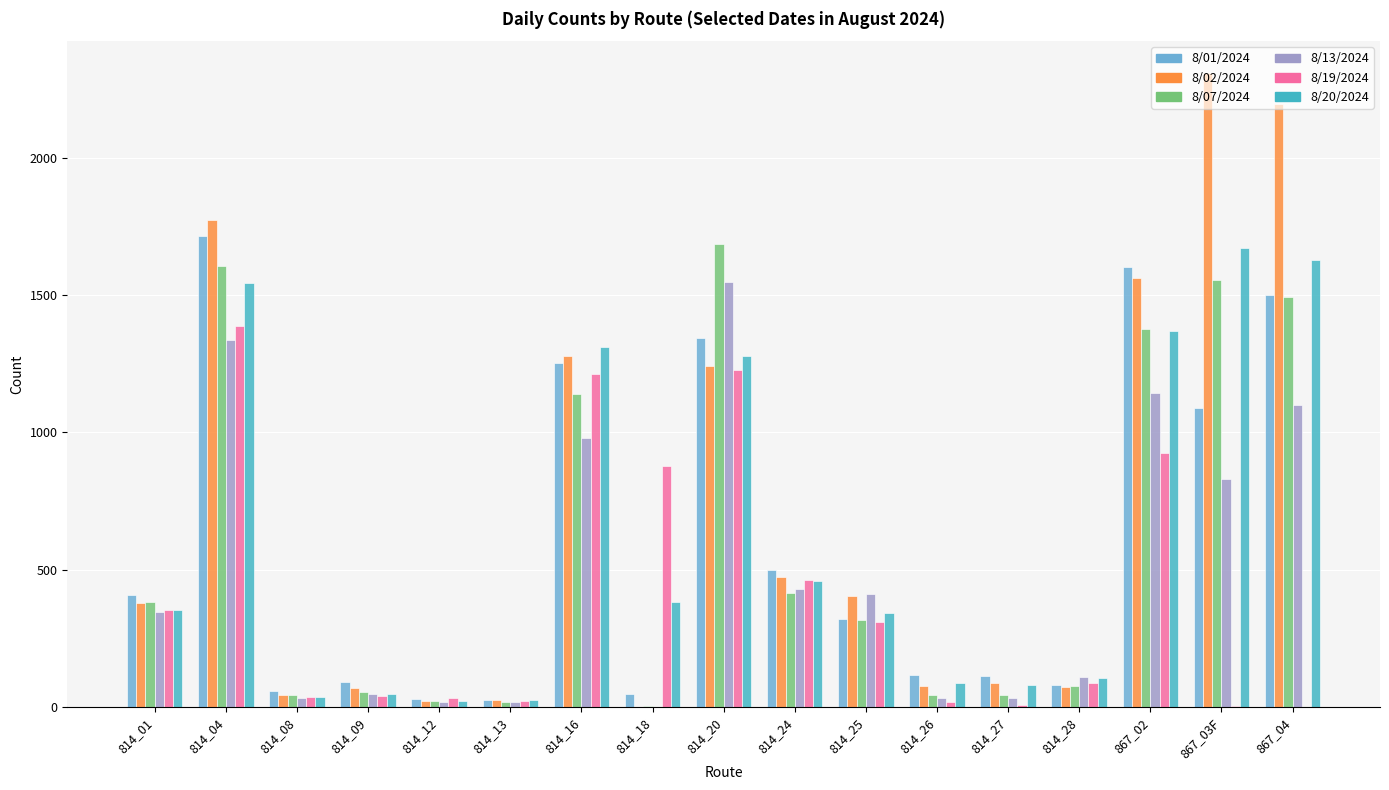

The 8/07/2024 series shows 318 at 814_25. True or false?

True